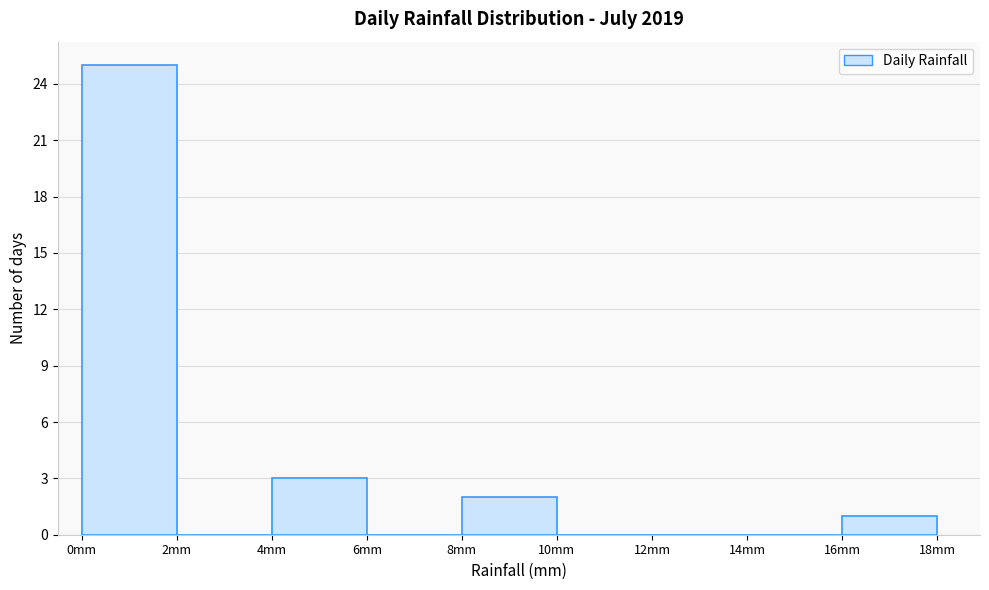

Reading left to right, transcribe this chart: for each bar, give the range it covers on the x-axis and its height. The values are not printed on the chart, so give them approximately, as read against the axis.

0 to 2: 25
2 to 4: 0
4 to 6: 3
6 to 8: 0
8 to 10: 2
10 to 12: 0
12 to 14: 0
14 to 16: 0
16 to 18: 1